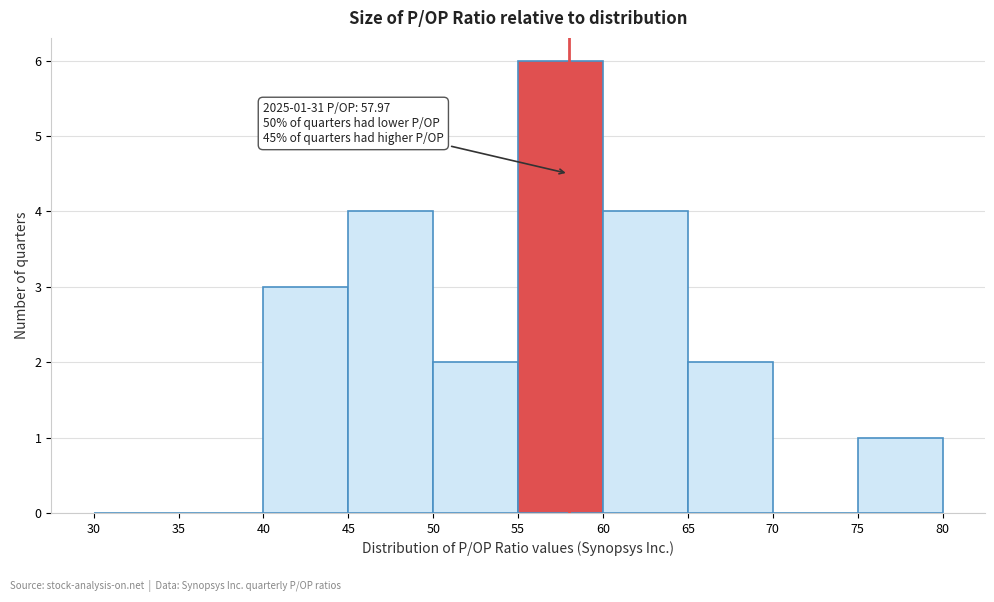

Which range on the x-axis has the tallest bar?

55 to 60